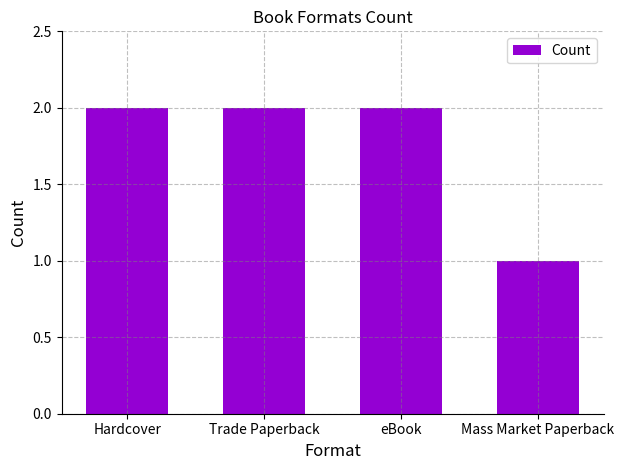

Which has a higher value, Mass Market Paperback or Hardcover?

Hardcover